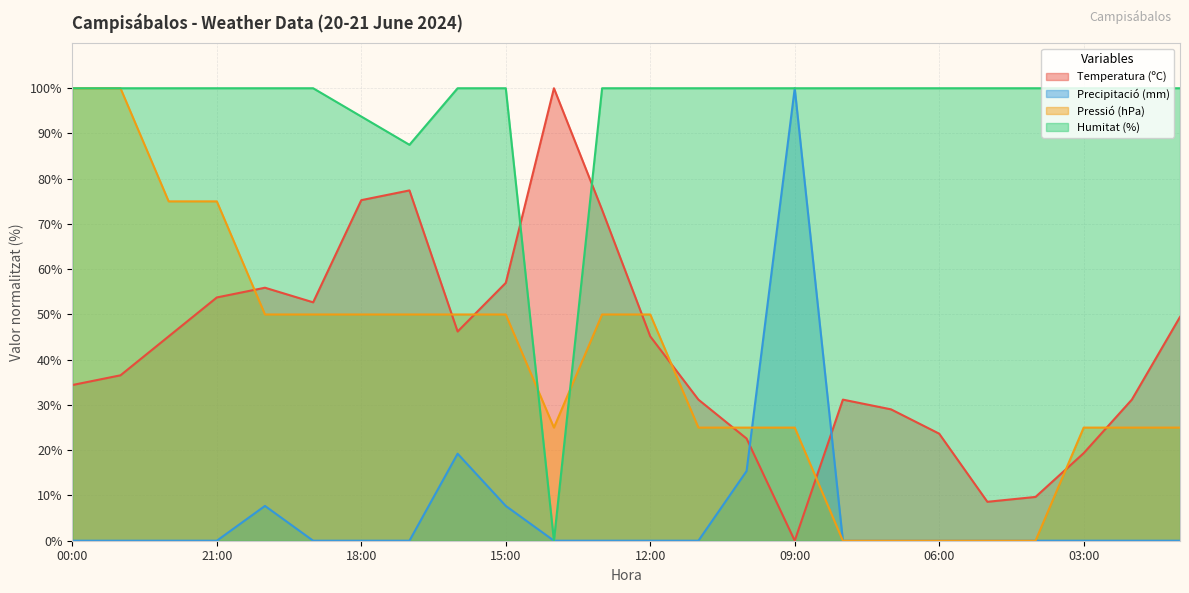

What are all the series names shown in the legend?

Temperatura (ºC), Precipitació (mm), Pressió (hPa), Humitat (%)